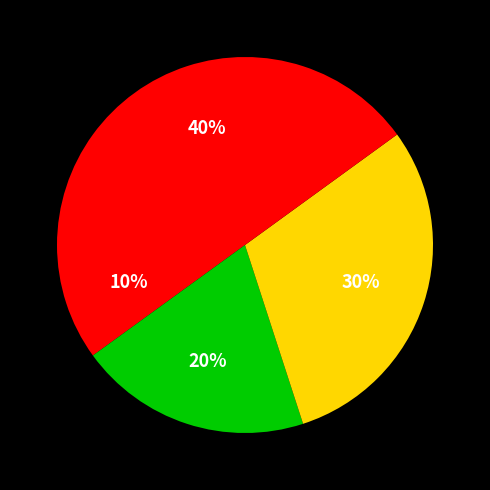

How many slices are in this pie chart?

4